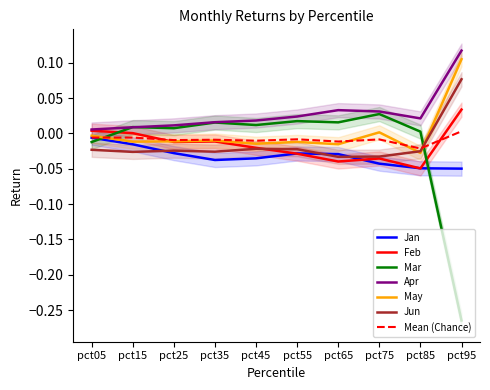

How many interior local valleys does the May series have?

4